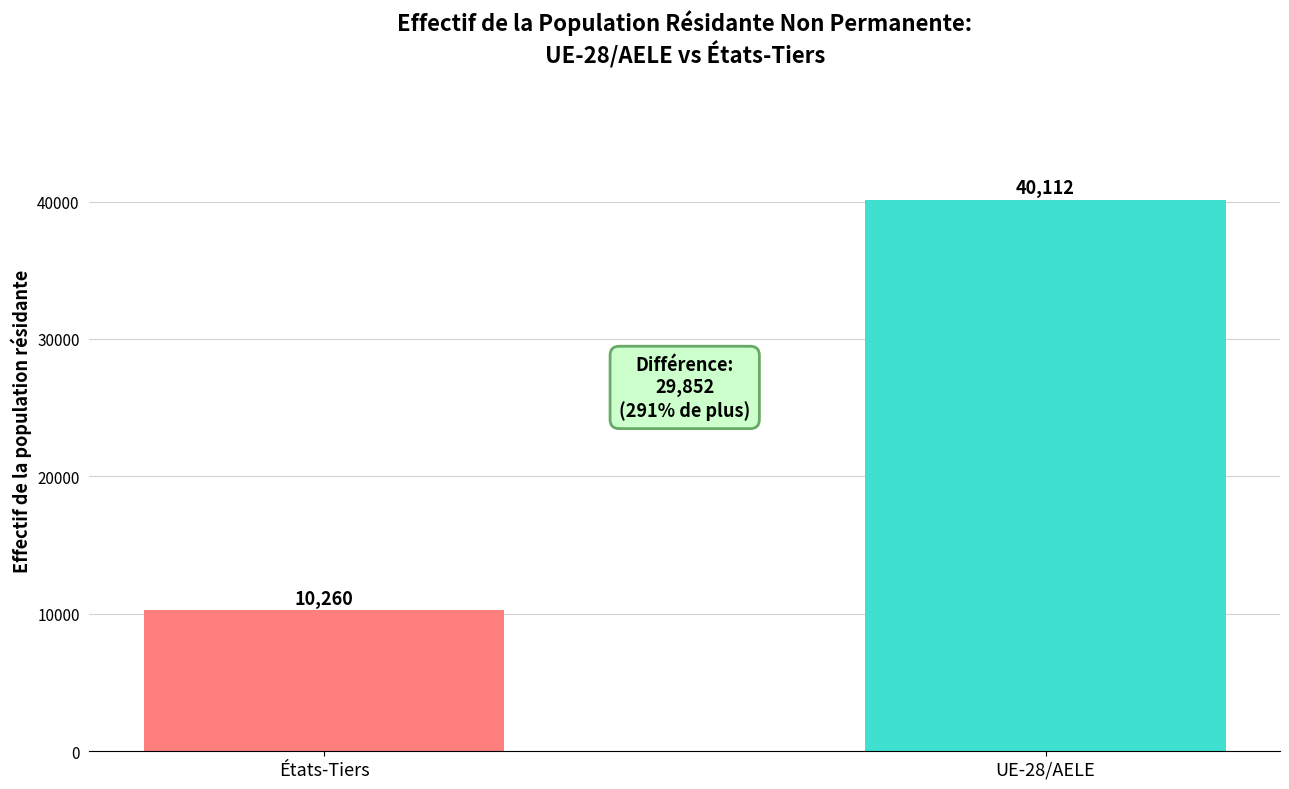

What is the minimum value shown in the chart?

10260